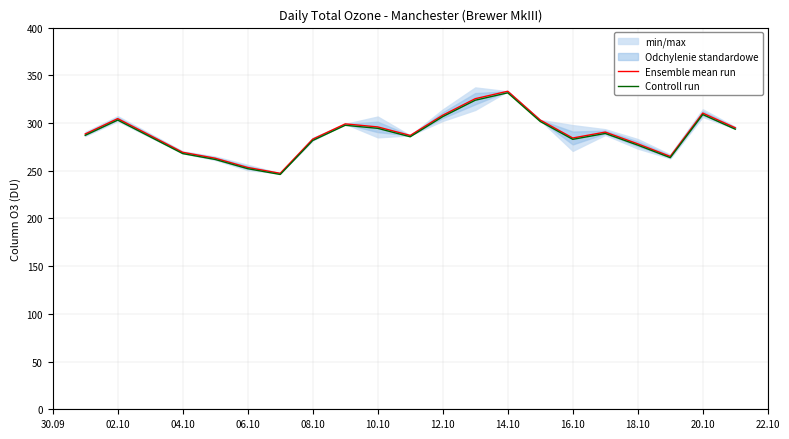

The value of Ensemble mean run at 06.10 is 253.4. True or false?

True